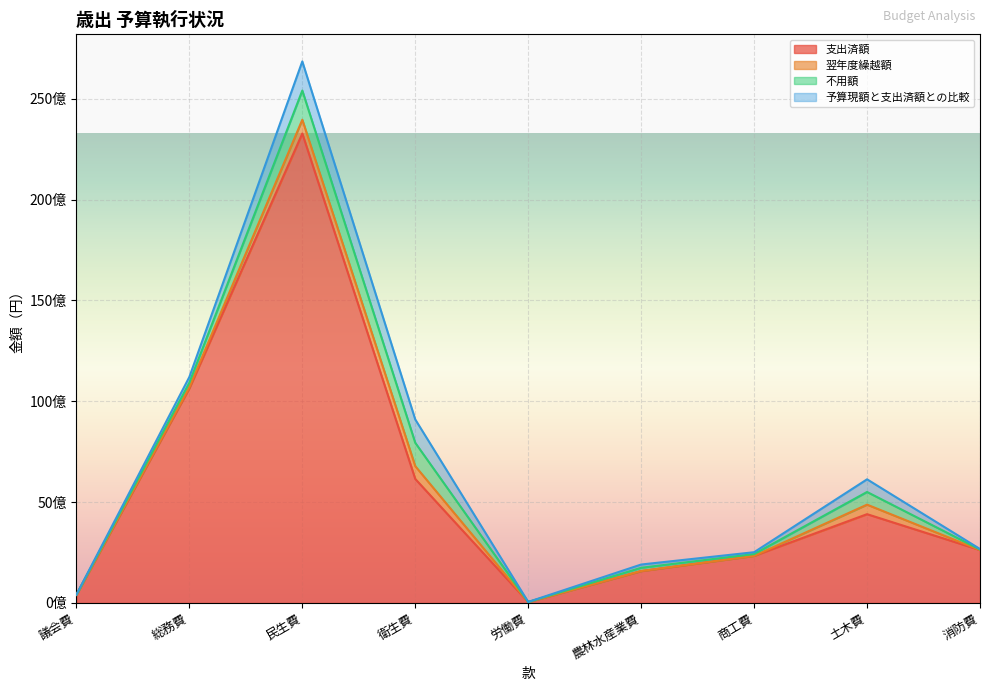

Reading left to right, what are all the values shown in this chart?

不用額: 議会費=5911466	総務費=227204051	民生費=1445913646	衛生費=1158307443	労働費=2599736	農林水産業費=160941581	商工費=90676328	土木費=627705733	消防費=25795986
予算現額と支出済額との比較: 議会費=5911466	総務費=280534051	民生費=1445913646	衛生費=1158307443	労働費=2599736	農林水産業費=160941581	商工費=90676328	土木費=627705733	消防費=25795986
支出済額: 議会費=400827534	総務費=10645285279	民生費=23280035546	衛生費=6149426660	労働費=45642264	農林水産業費=1578417419	商工費=2335524672	土木費=4403297434	消防費=2624190014
翌年度繰越額: 議会費=0	総務費=53330000	民生費=682154422	衛生費=633961704	労働費=0	農林水産業費=5826099	商工費=0	土木費=472738800	消防費=0